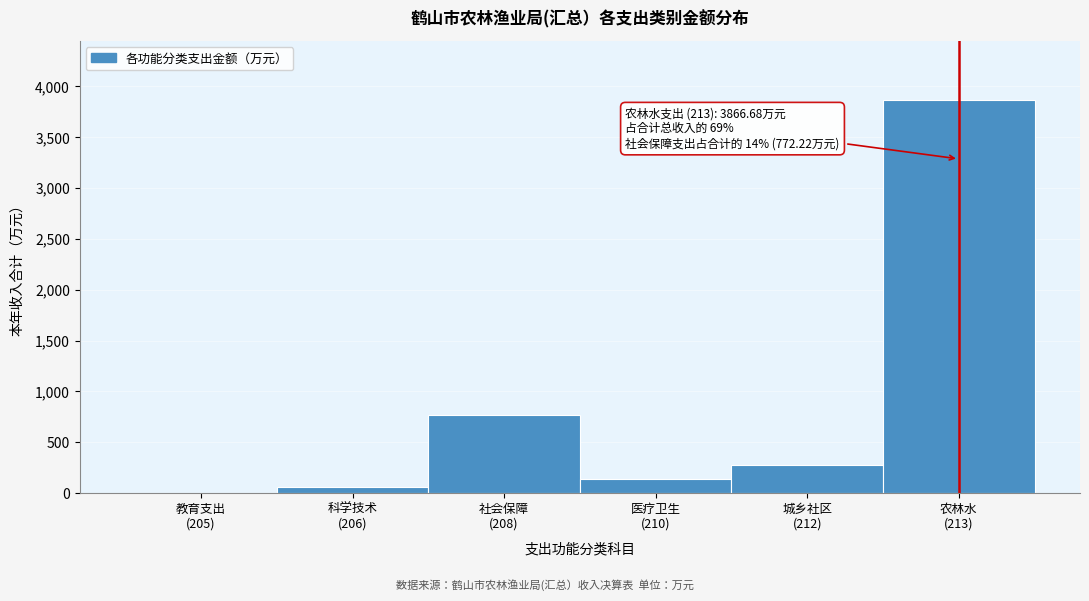

What is the greatest value displayed?

3866.7